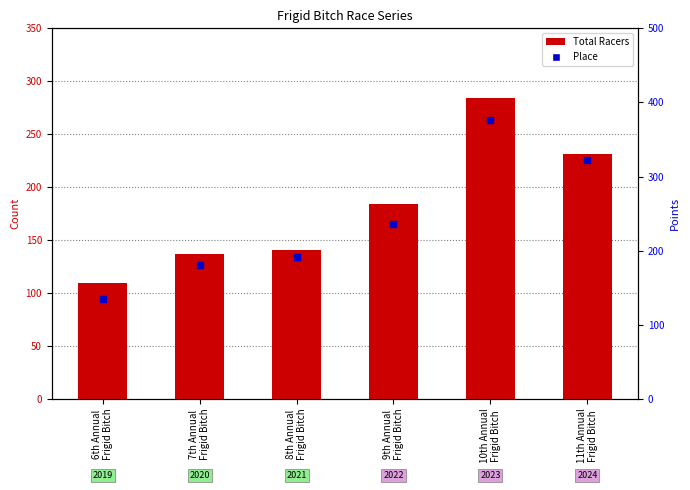

Which series contains the highest Y value?

Points